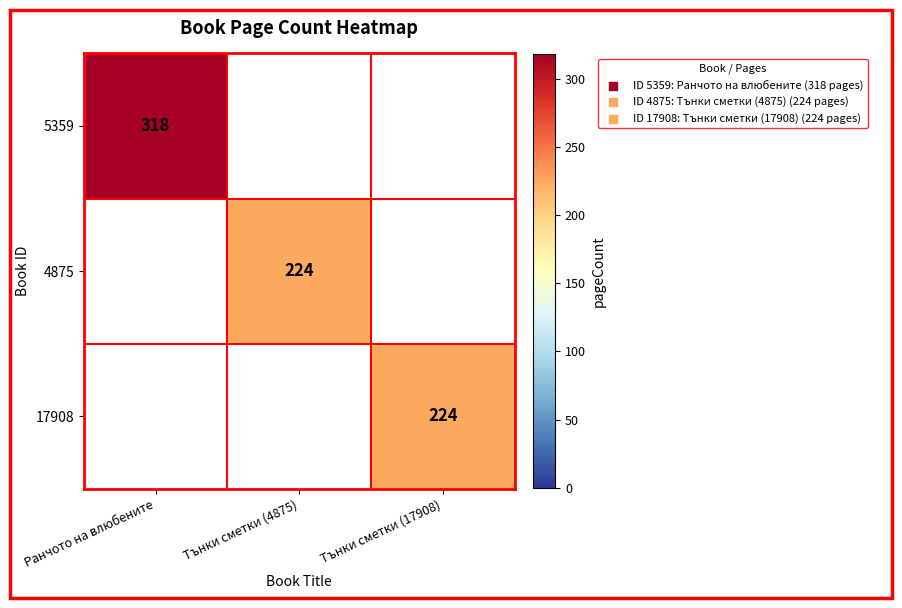

Count the number of categories in the chart.

3